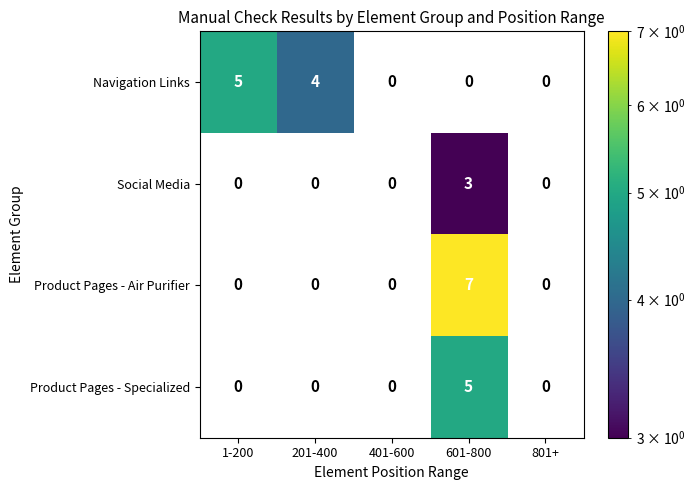

What is the greatest value displayed?

7